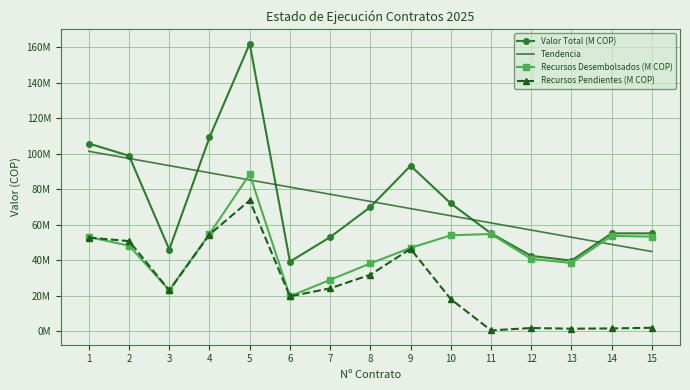

What are all the series names shown in the legend?

Valor Total (M COP), Tendencia, Recursos Desembolsados (M COP), Recursos Pendientes (M COP)